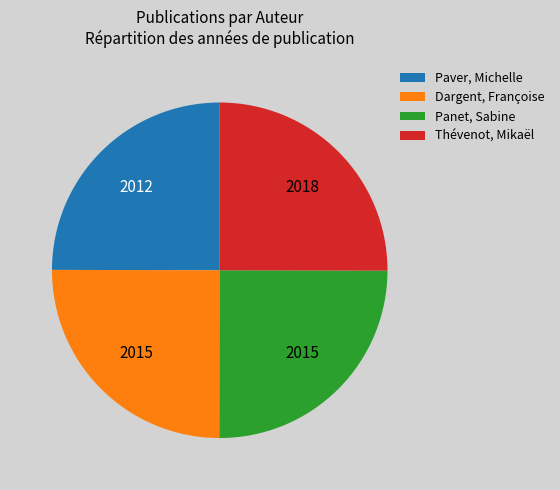

Does Dargent, Françoise account for over 50% of the chart?

No